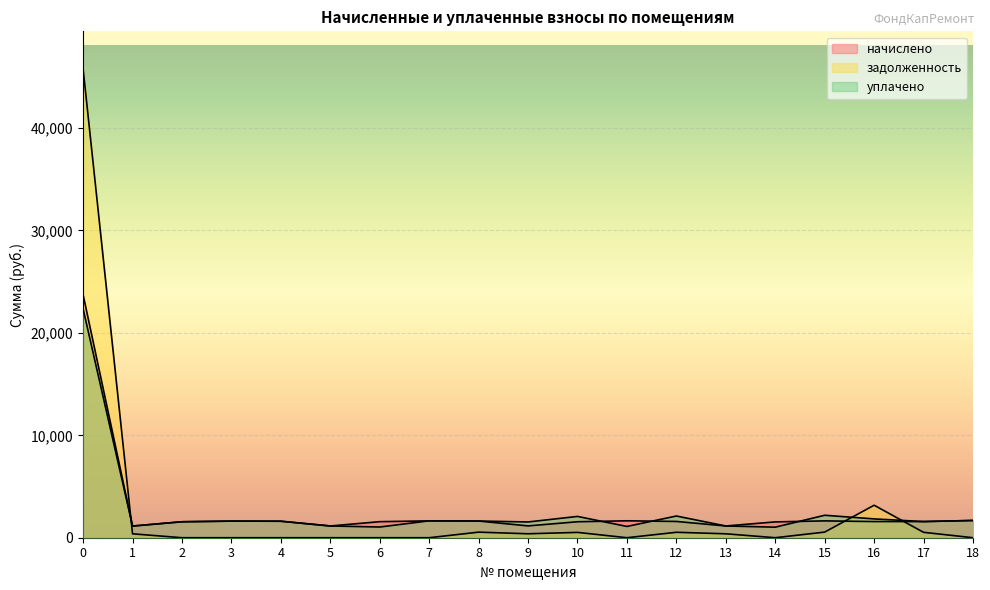

Reading right to left, transcribe all the data shown in this chart.

начислено: 18=1685.0	17=1578.0	16=1578.0	15=1644.4	14=1544.8	13=1146.7	12=1589.1	11=1651.8	10=1559.6	9=1154.0	8=1629.7	7=1648.1	6=1567.0	5=1146.7	4=1611.2	3=1622.3	2=1559.6	1=1139.3	0=23718.5
задолженность: 18=0.0	17=526.0	16=3171.7	15=548.1	14=0.0	13=382.2	12=529.7	11=0.0	10=519.9	9=384.7	8=543.2	7=0.0	6=0.0	5=0.0	4=0.0	3=0.0	2=0.0	1=379.8	0=45781.7
уплачено: 18=1685.0	17=1578.0	16=1837.1	15=2192.5	14=1029.9	13=1146.7	12=2118.8	11=1101.2	10=2079.5	9=1538.7	8=1629.7	7=1648.1	6=1044.7	5=1146.7	4=1611.2	3=1622.3	2=1559.6	1=1139.3	0=22342.0